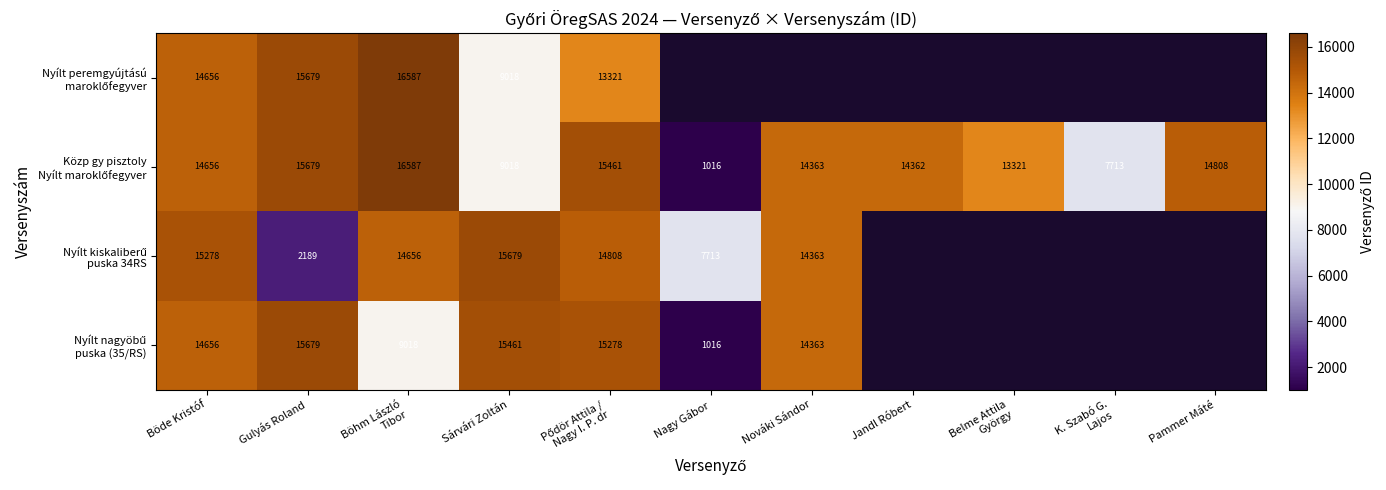

What is the difference between the highest and lowest values at Sárvári Zoltán?

6661